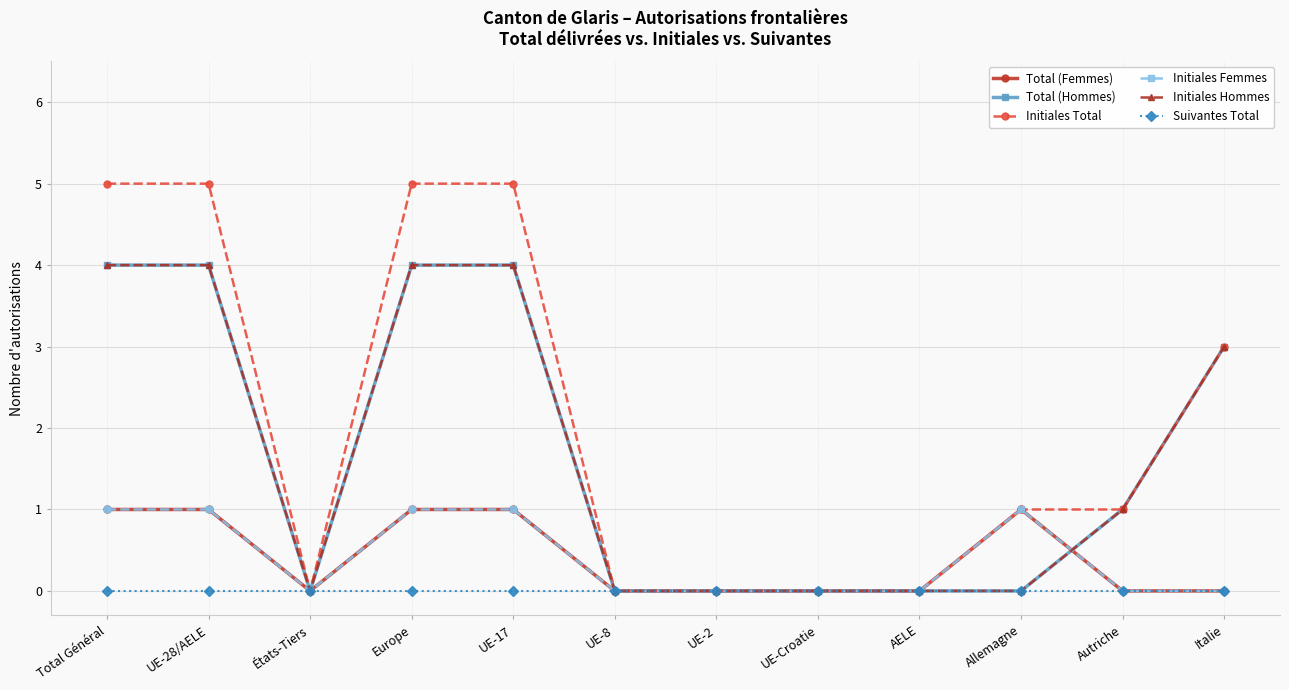

At which category does the chart reach its minimum across all series?

États-Tiers